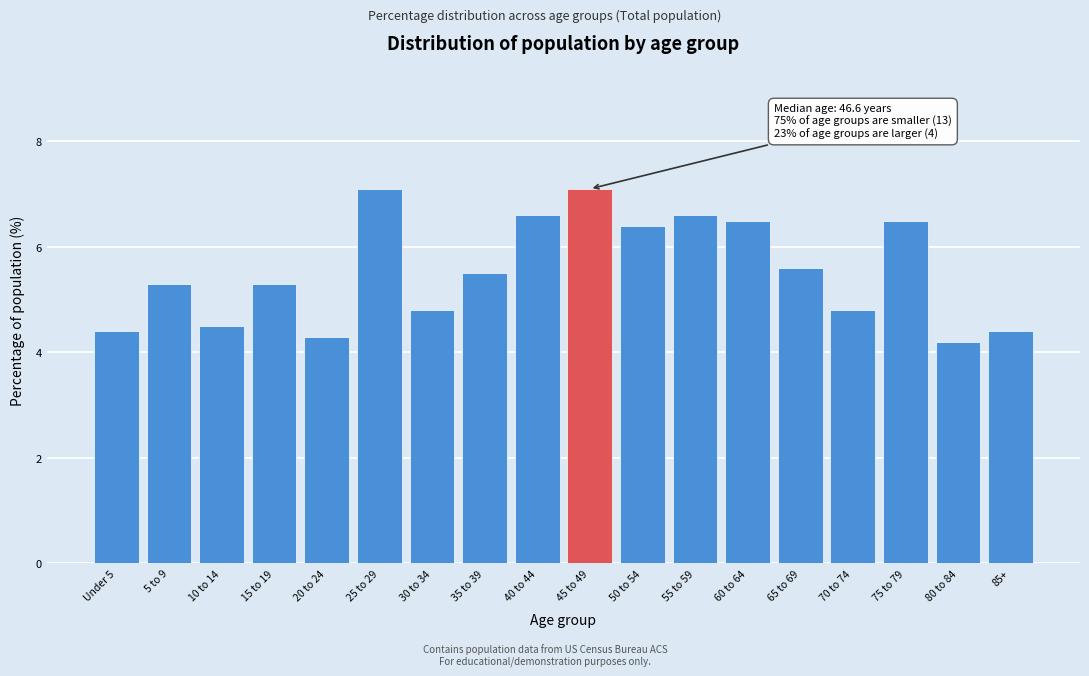

Reading left to right, what are all the values shown in this chart?

4.4	5.3	4.5	5.3	4.3	7.1	4.8	5.5	6.6	7.1	6.4	6.6	6.5	5.6	4.8	6.5	4.2	4.4